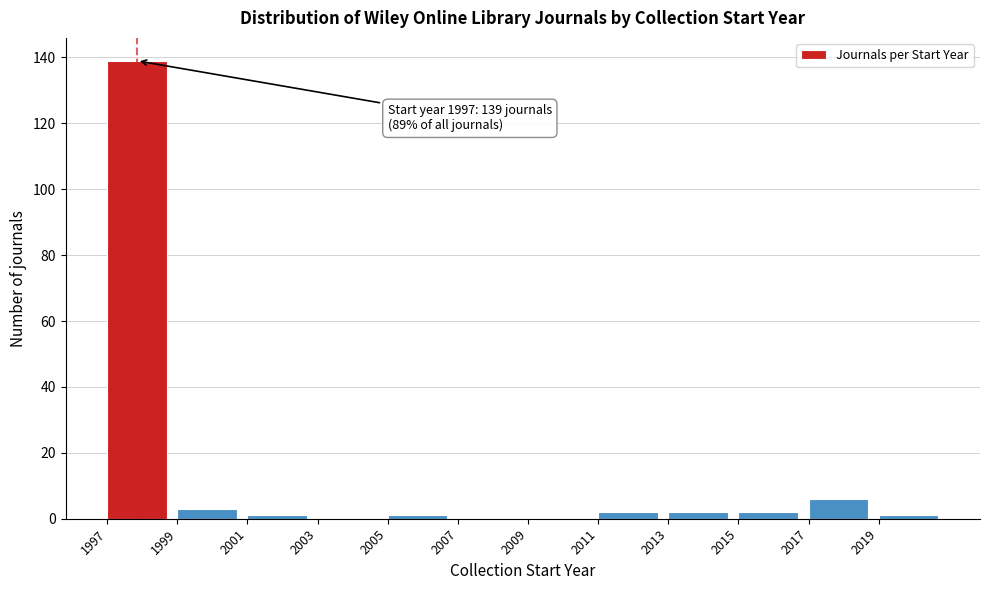

Over which range of the x-axis is the bar tallest?

1997 to 1999